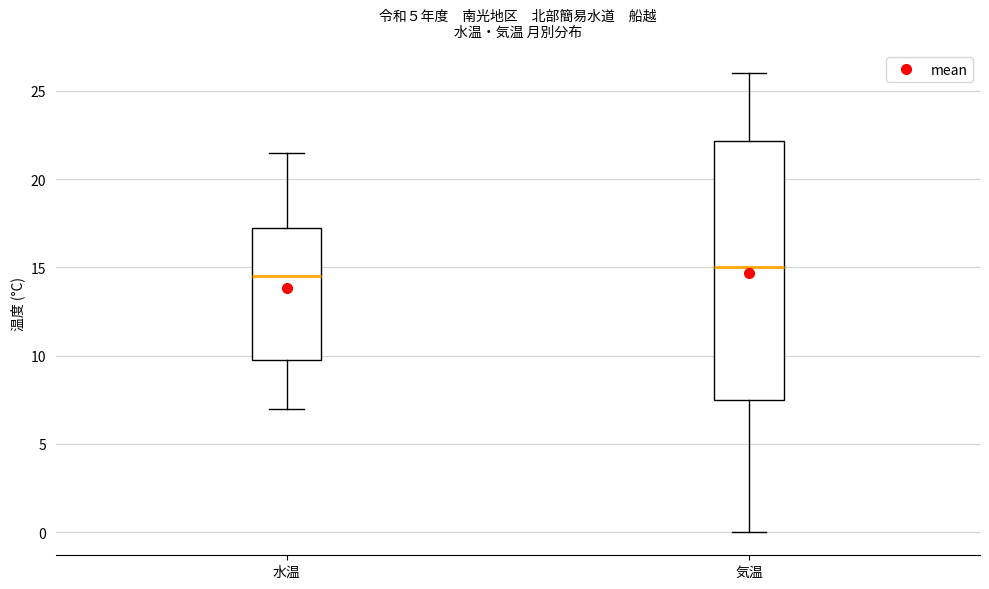

Reading left to right, read every box against the y-axis: the position of its median line, the range the box covers, and the ends of its whiskers. The values are not printed on the chart, so give them approximately, as read against the axis.

水温: median 14.5, box 10.0 to 17.5, whiskers 7.0 to 21.5
気温: median 15.0, box 7.5 to 22.0, whiskers 0.0 to 26.0